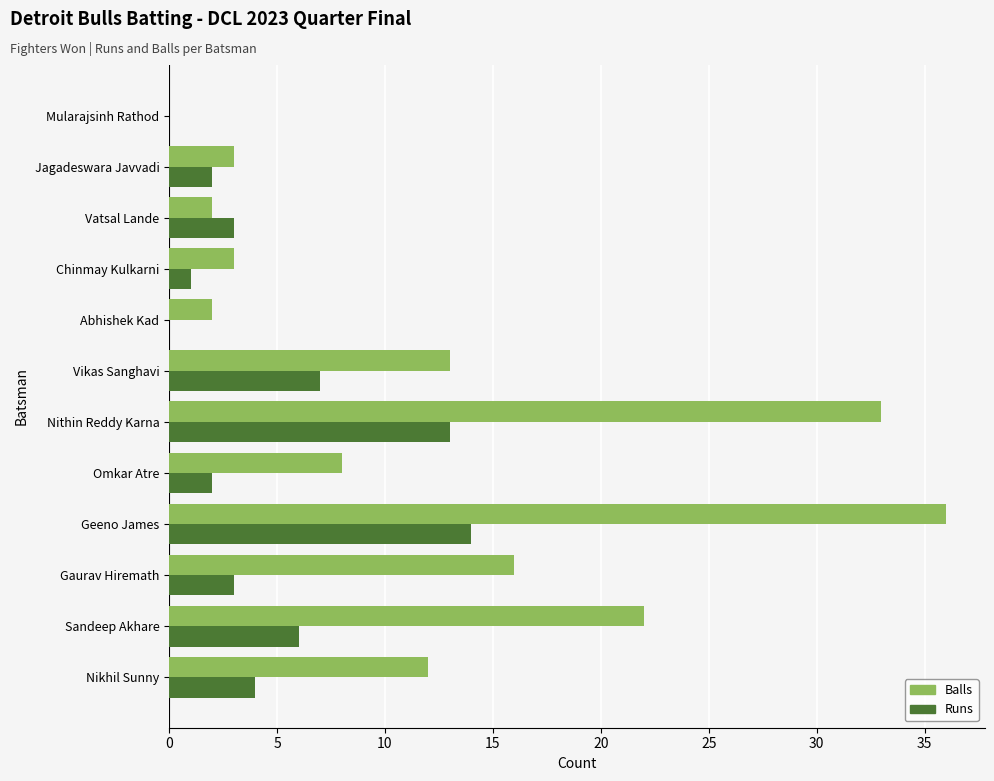

What is the maximum value for Runs?

14